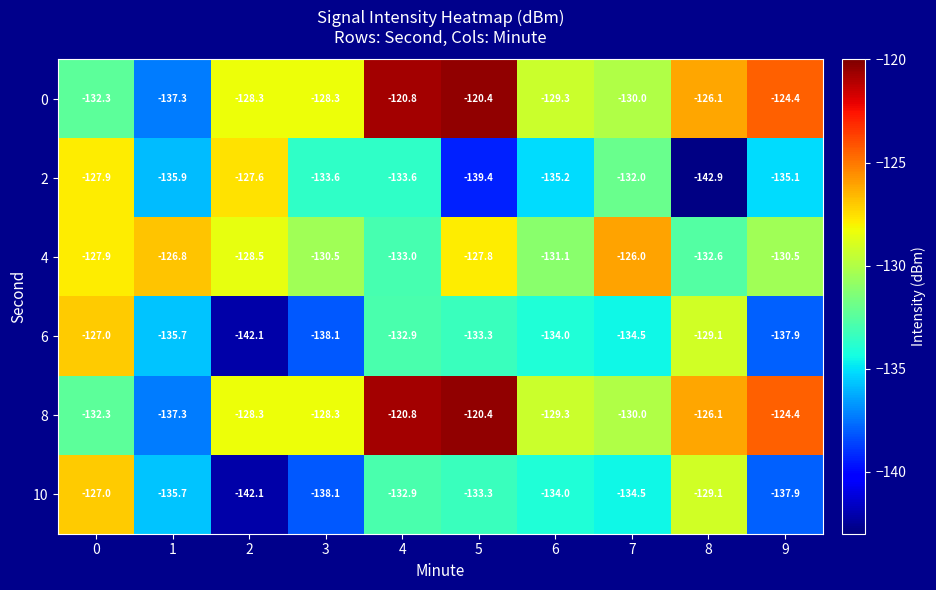

What is the total value across all series at 8?

-785.9